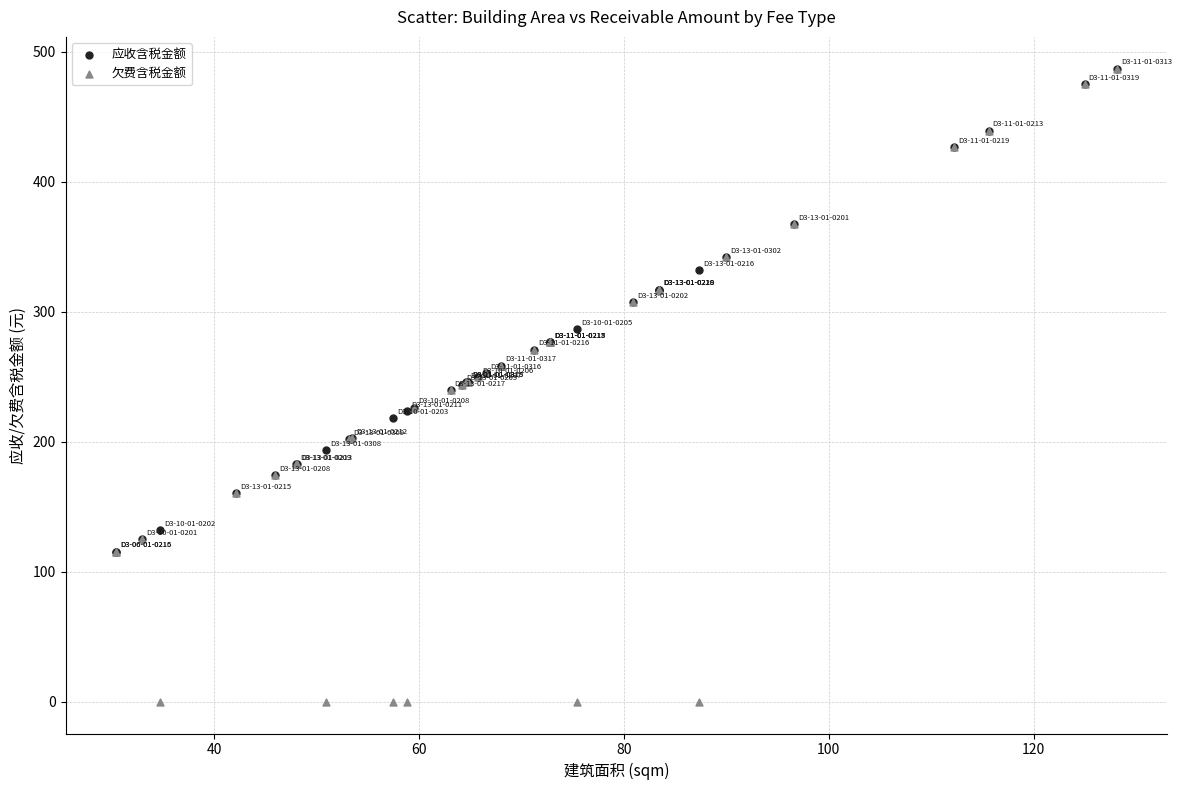

Which series has the largest Y range (max minus min)?

欠费含税金额